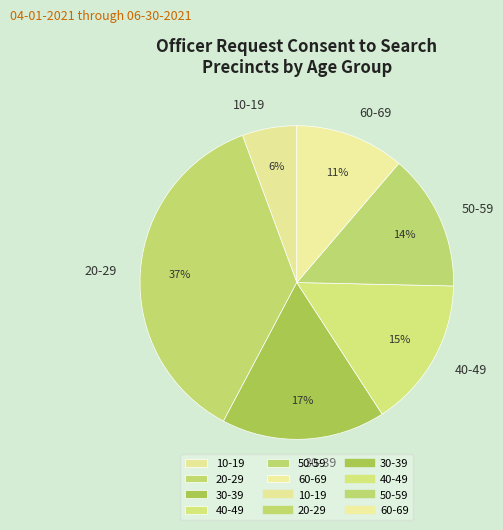

To the nearest percent, what is the difference between the 60-69 and 30-39 slice percentages?

6%